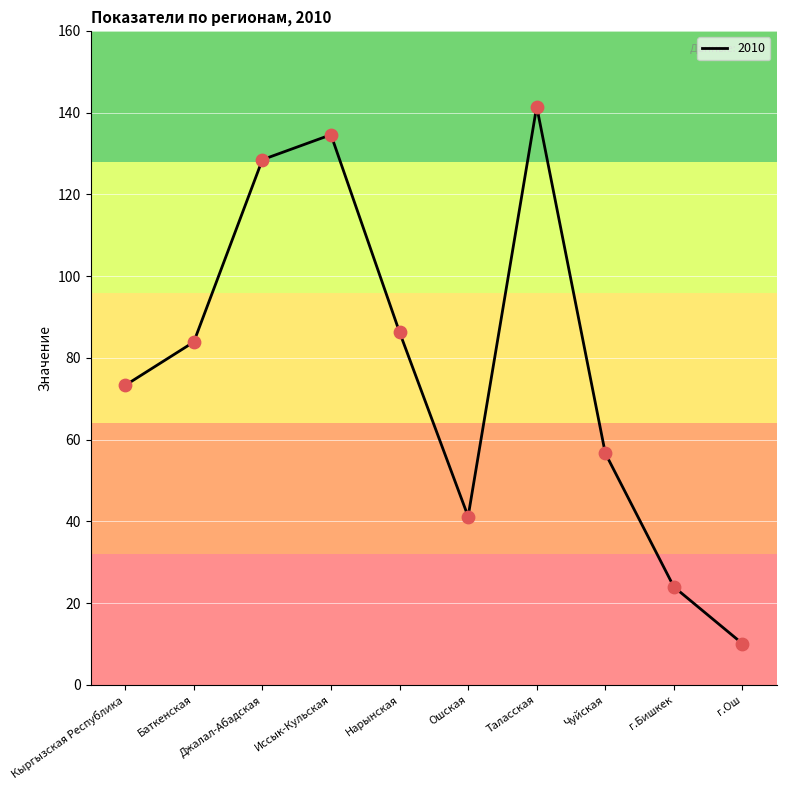

What is the ratio of the value at Таласская to the value at г.Бишкек?

5.9